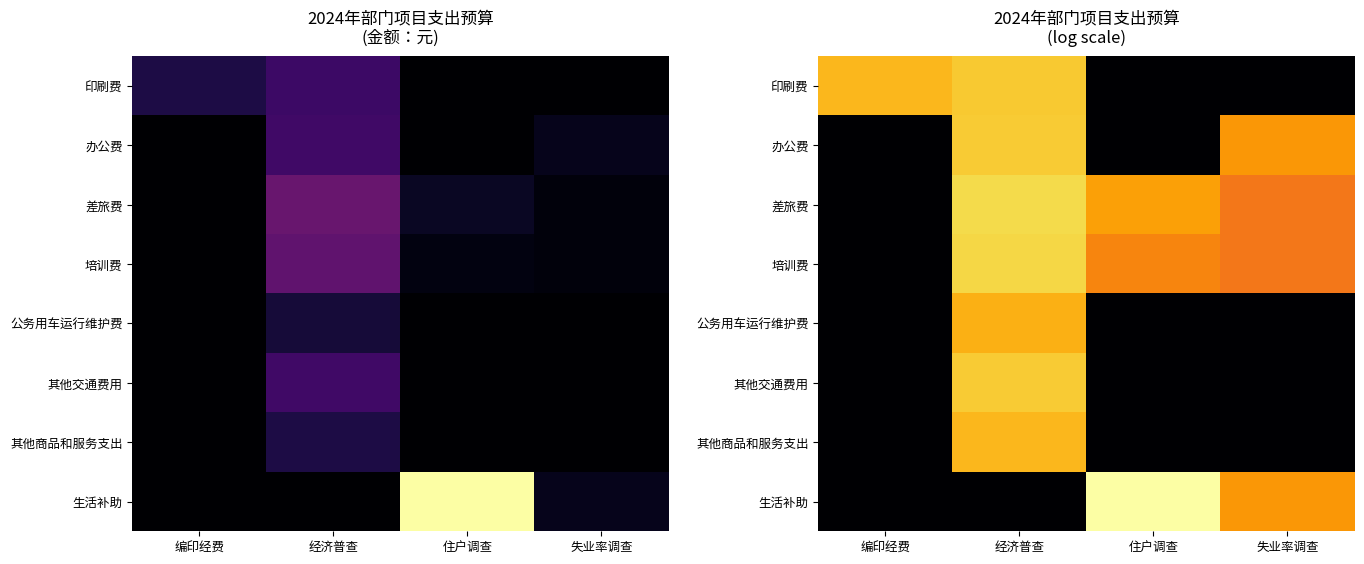

How many distinct data groups are displayed?

8